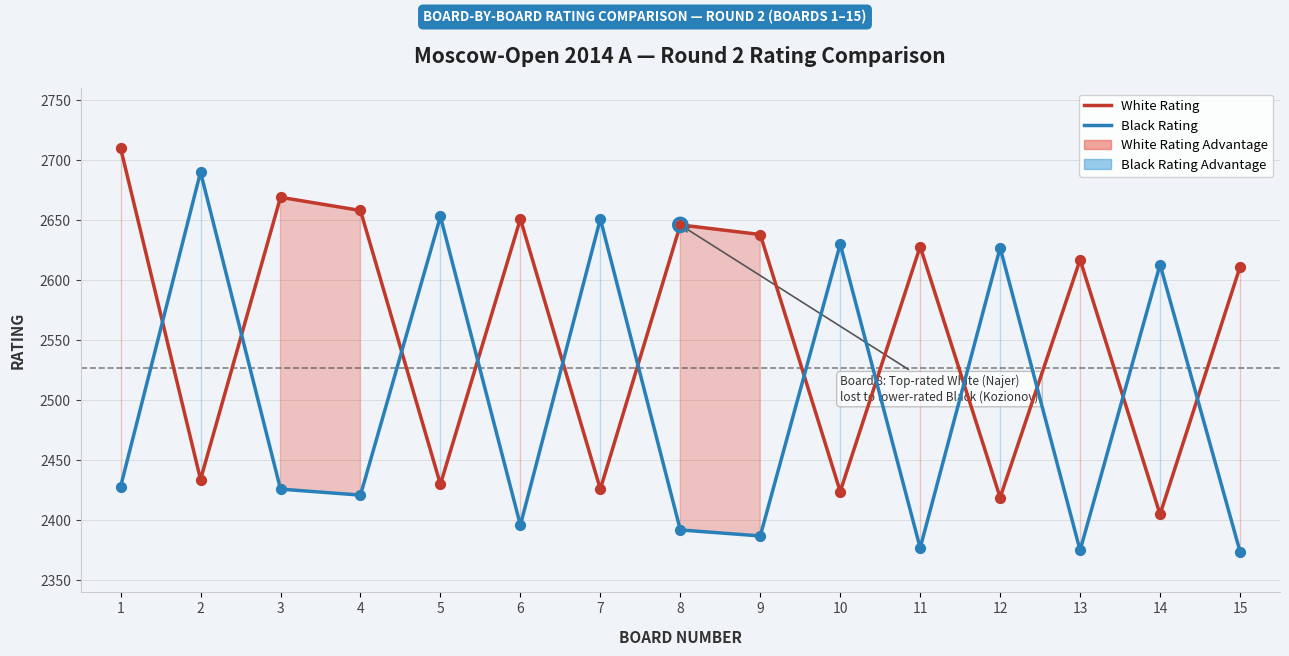

At how many categories does at least one series exceed 2702?

1